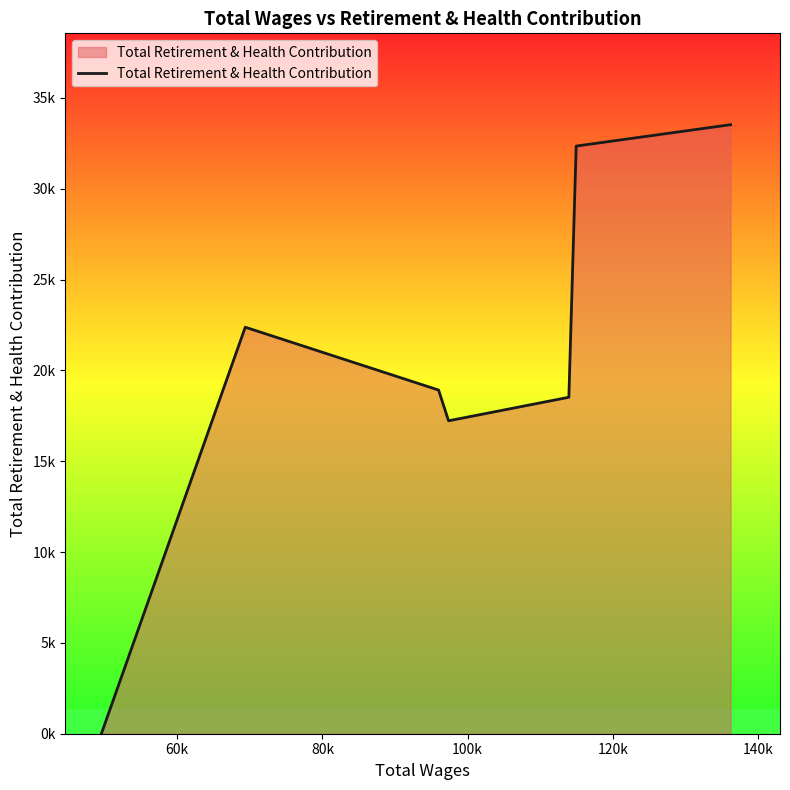

Does the chart have visible grid lines?

No